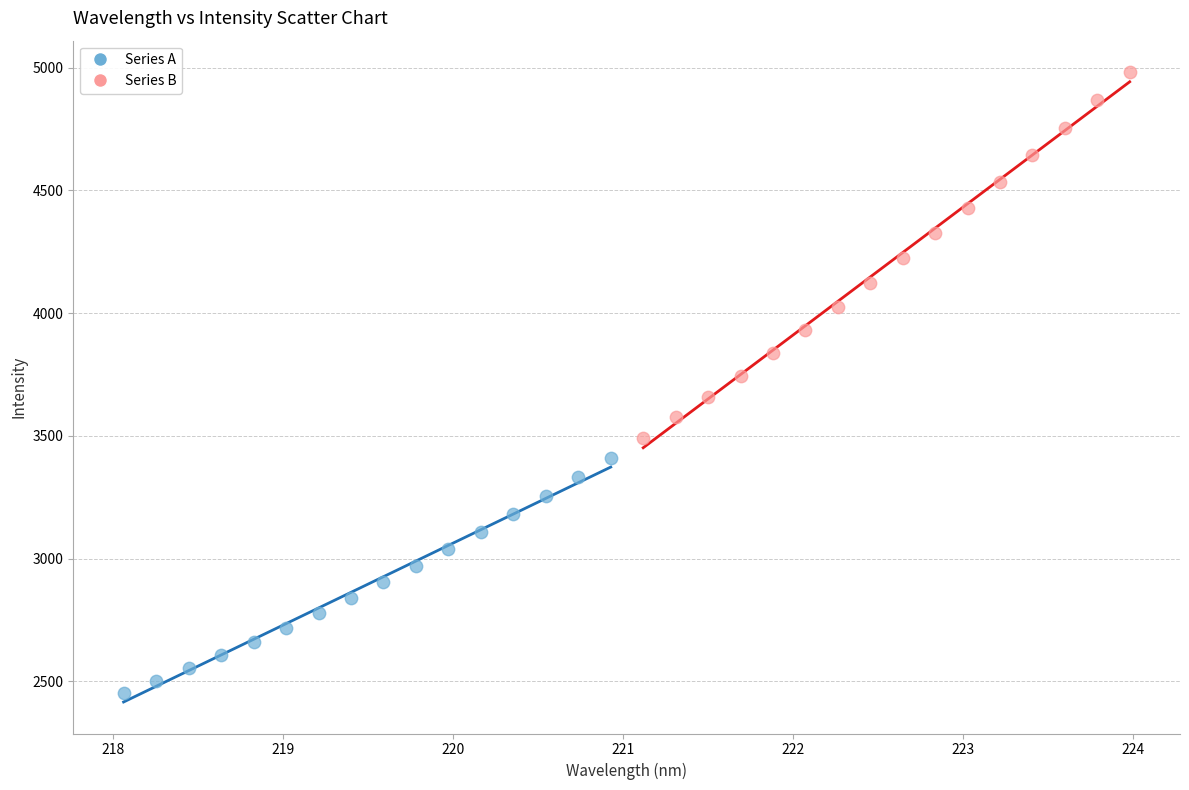

Which series reaches the maximum Y coordinate?

Series B